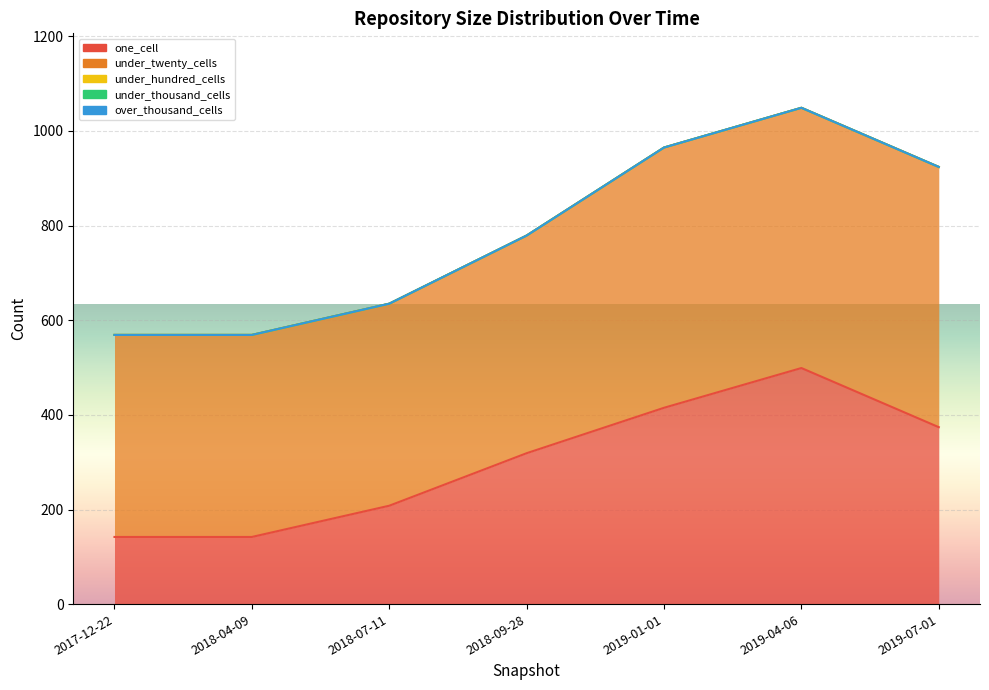

Between 2019-04-06 and 2019-07-01, which series saw the biggest shift?

one_cell